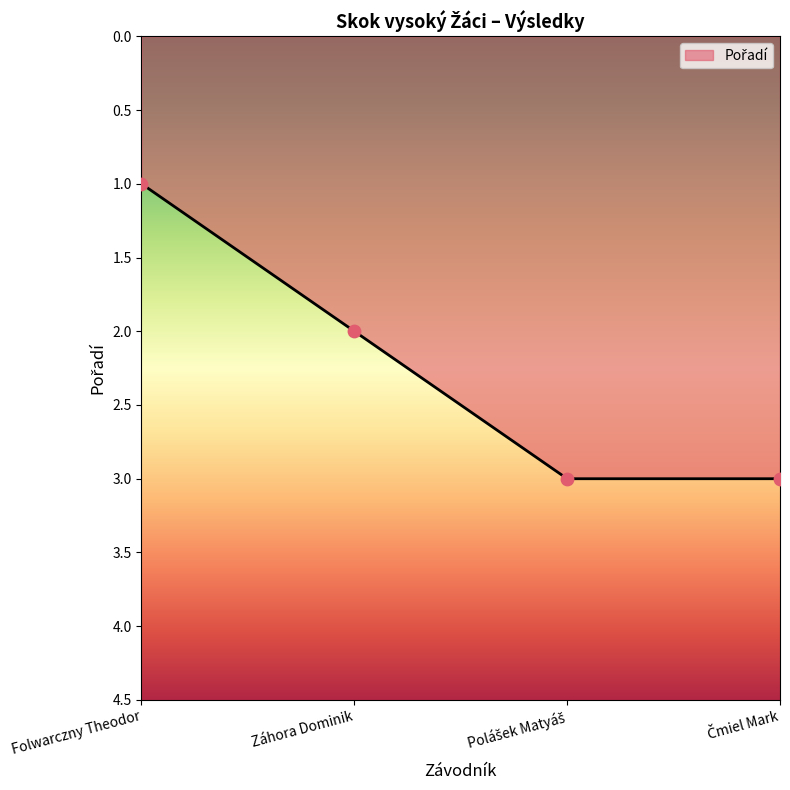

What is the change in value from Folwarczny Theodor to Záhora Dominik?

+1